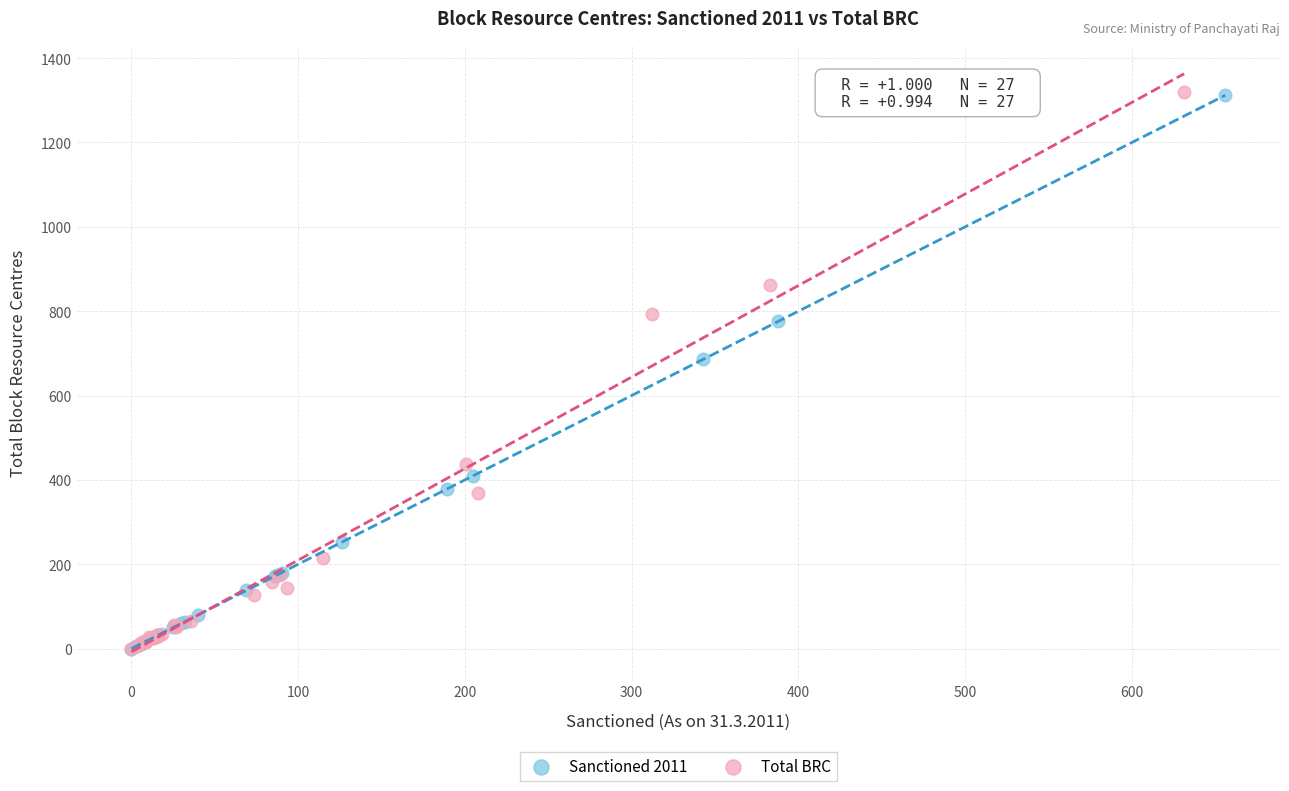

What are all the series names shown in the legend?

Sanctioned 2011, Total BRC